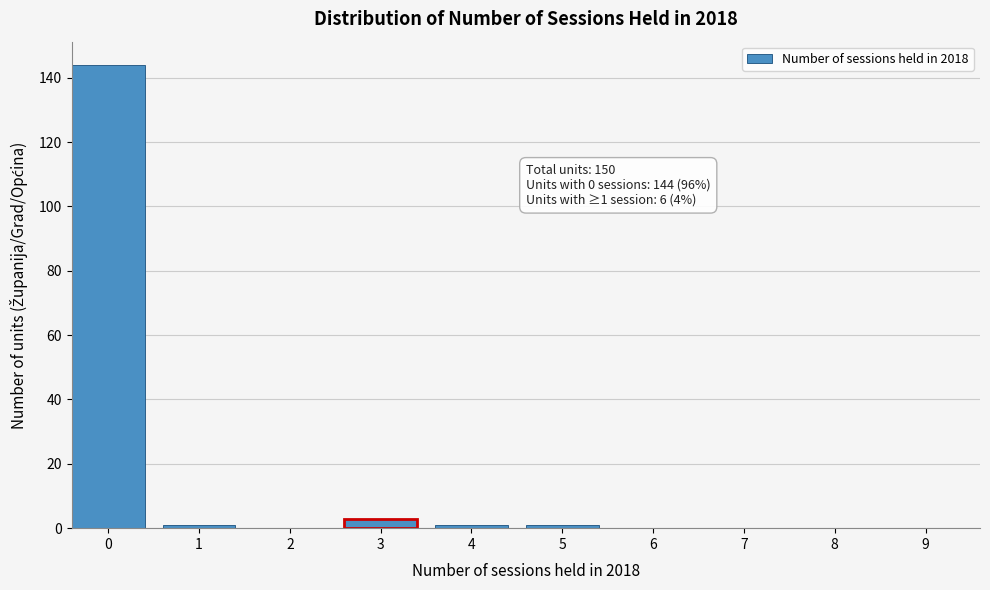

Reading left to right, transcribe all the data shown in this chart.

0=144	1=1	2=0	3=3	4=1	5=1	6=0	7=0	8=0	9=0